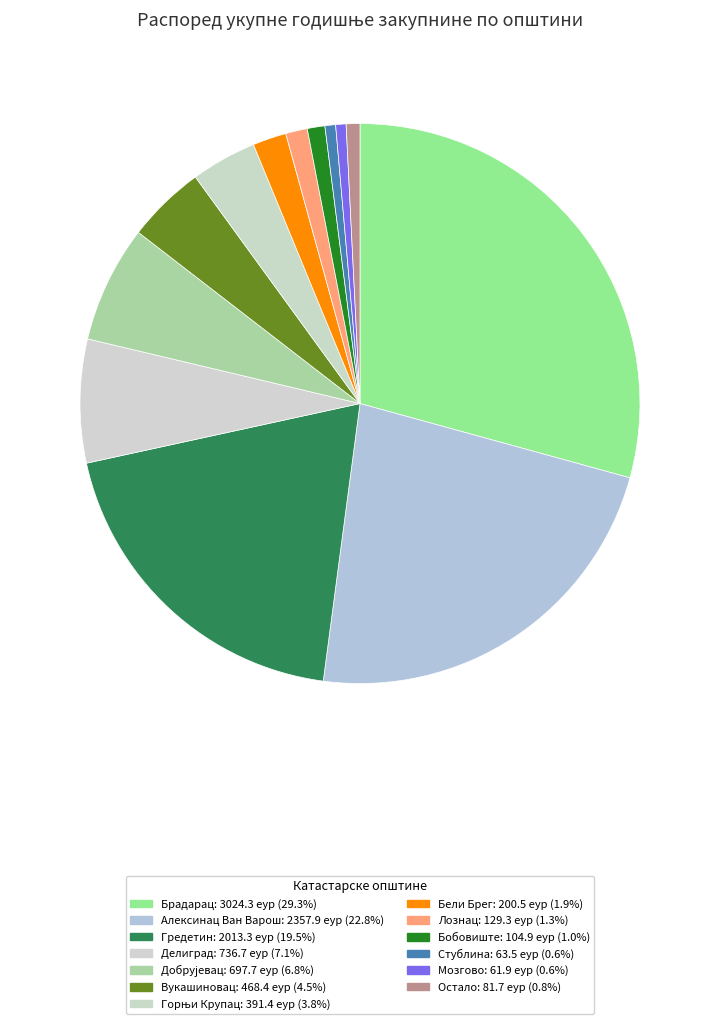

Count the number of slices in the pie.

13